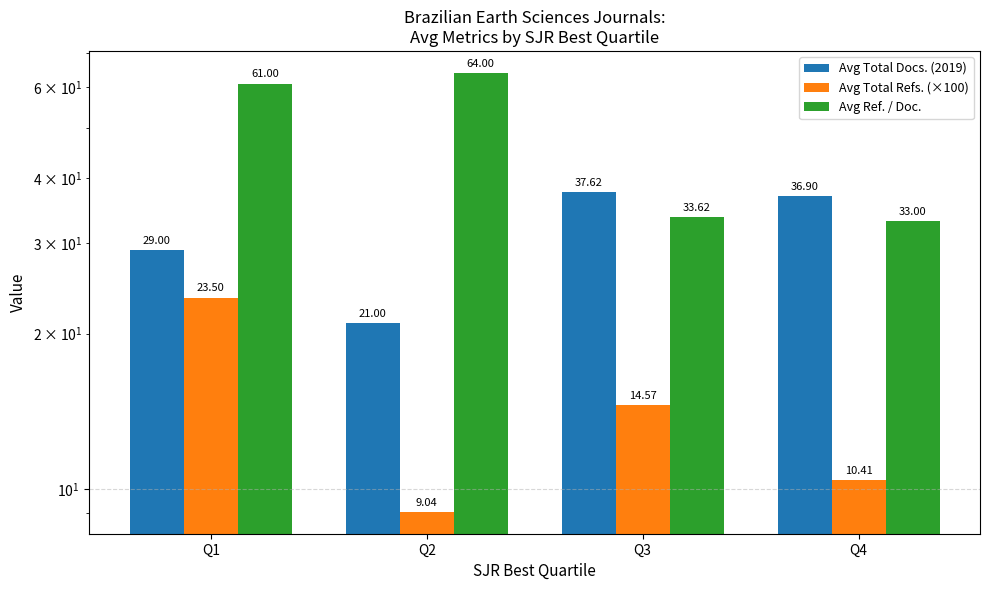

What is the difference between the maximum and minimum values in the Avg Total Refs. (×100) series?

14.5